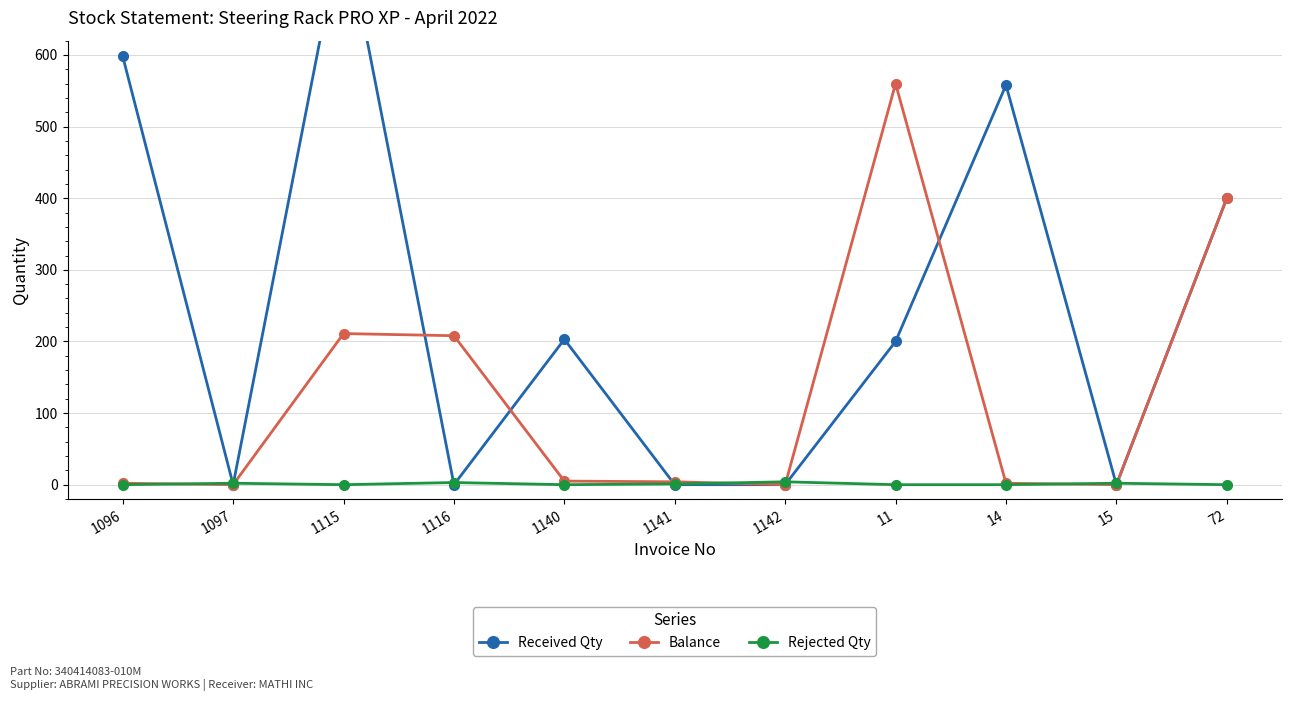

Rank the series by their maximum value, from highest to lowest.

Received Qty, Balance, Rejected Qty